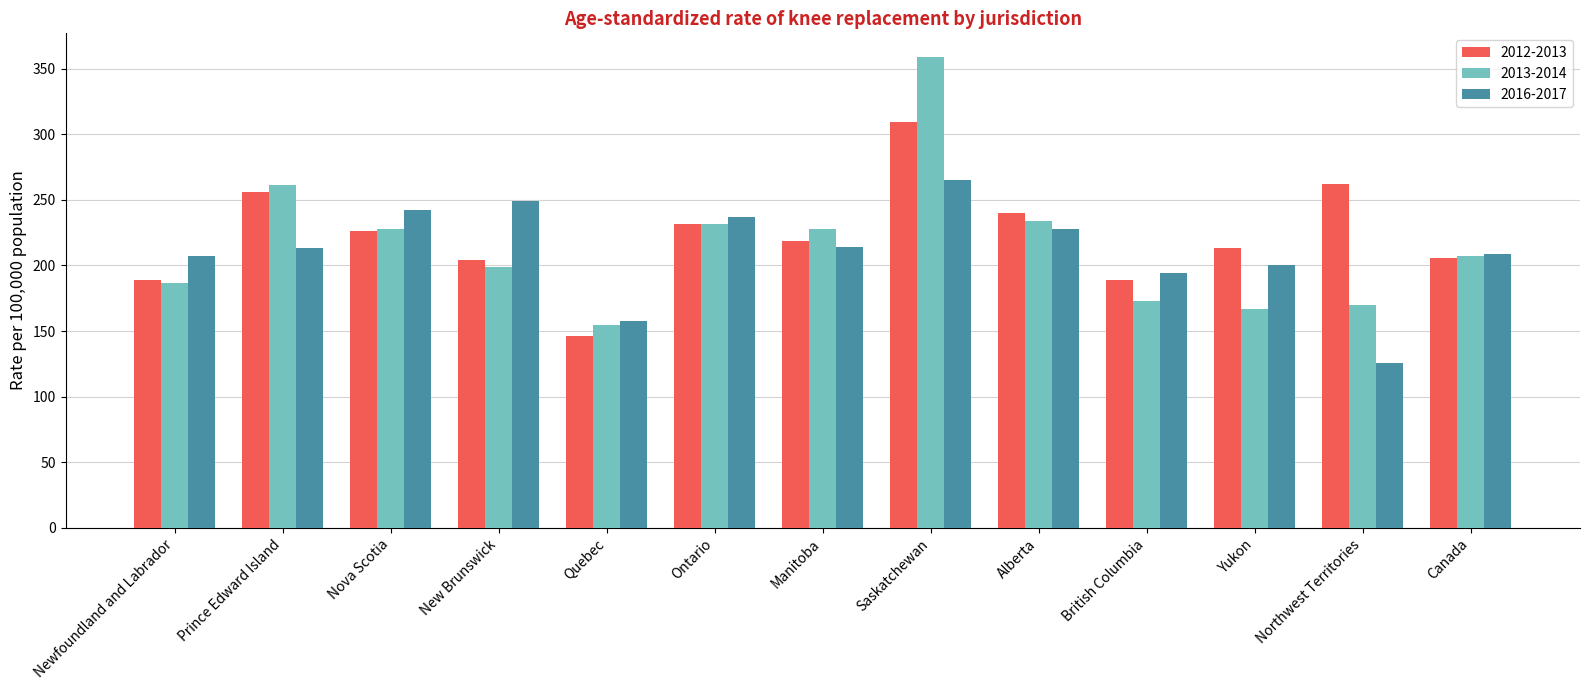

How many groups of bars are there?

13